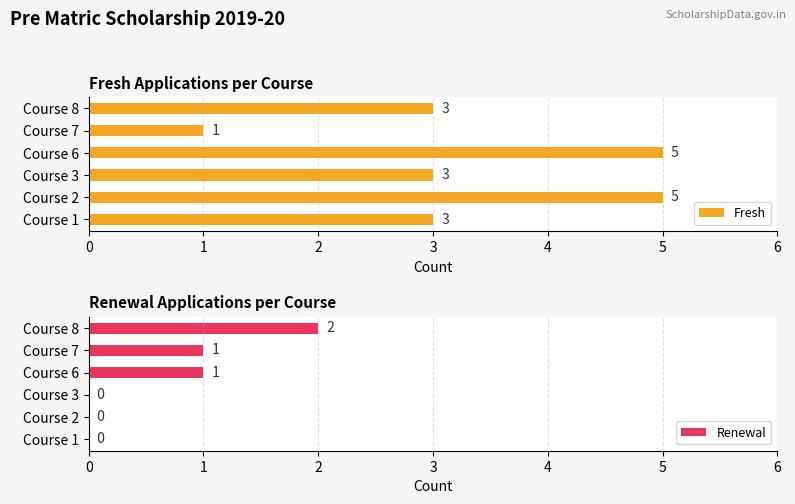

Reading left to right, list all the values displayed in this chart.

Fresh: 3	5	3	5	1	3
Renewal: 0	0	0	1	1	2